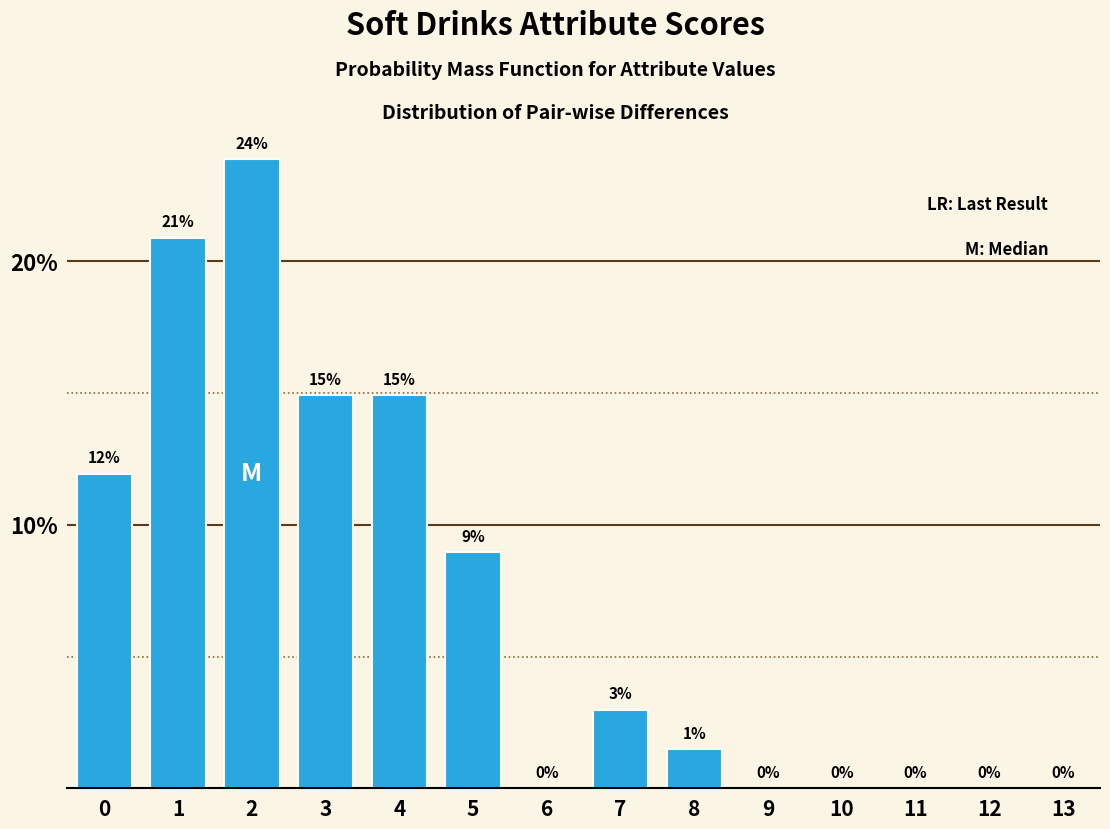

What is the approximate value at 1?

20.9